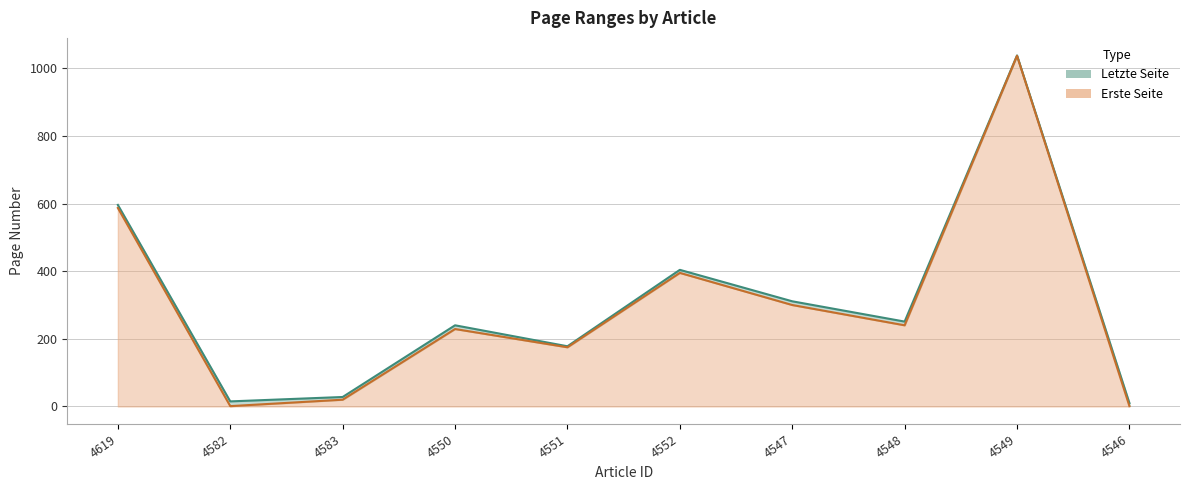

True or false: Letzte Seite and Erste Seite intersect in this chart.

False